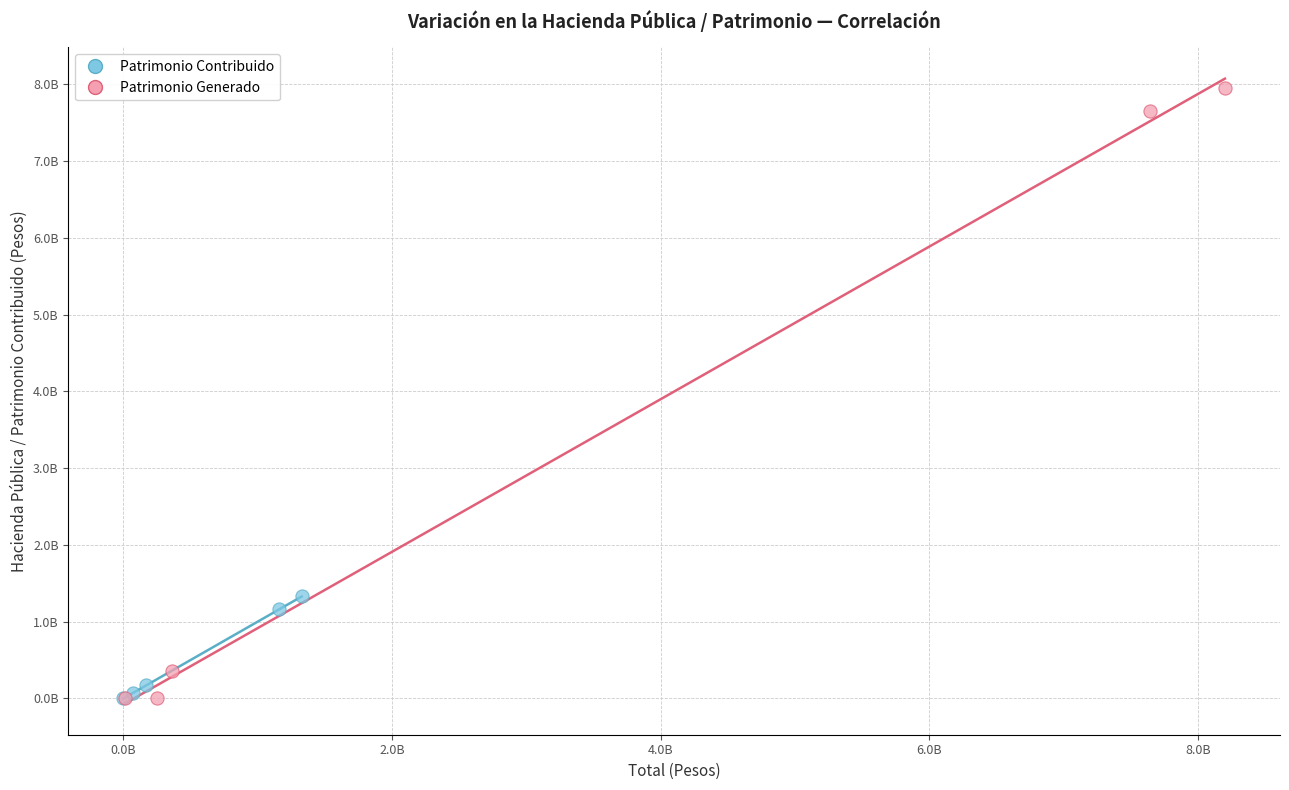

What are all the series names shown in the legend?

Patrimonio Contribuido, Patrimonio Generado